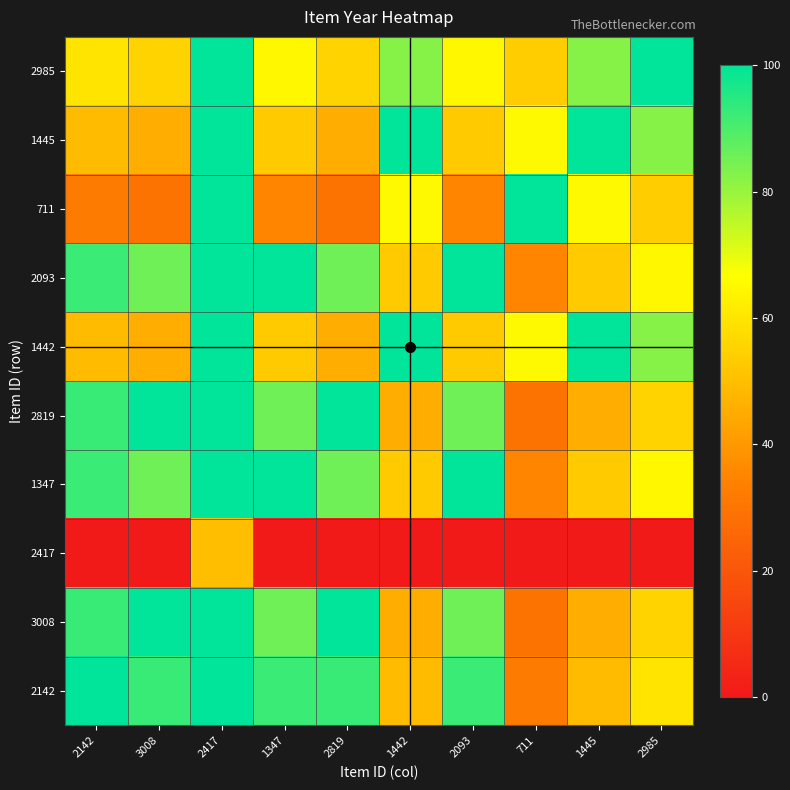

Reading left to right, transcribe all the data shown in this chart.

2142: 2142=100.0	3008=92.5	2417=100.0	1347=92.3	2819=92.5	1442=49.2	2093=92.3	711=32.0	1445=49.2	2985=59.7
3008: 2142=92.5	3008=100.0	2417=100.0	1347=85.4	2819=100.0	1442=45.5	2093=85.4	711=29.6	1445=45.5	2985=55.2
2417: 2142=0.0	3008=0.0	2417=50.0	1347=0.0	2819=0.0	1442=0.0	2093=0.0	711=0.0	1445=0.0	2985=0.0
1347: 2142=92.3	3008=85.4	2417=100.0	1347=100.0	2819=85.4	1442=53.3	2093=100.0	711=34.7	1445=53.3	2985=64.7
2819: 2142=92.5	3008=100.0	2417=100.0	1347=85.4	2819=100.0	1442=45.5	2093=85.4	711=29.6	1445=45.5	2985=55.2
1442: 2142=49.2	3008=45.5	2417=100.0	1347=53.3	2819=45.5	1442=100.0	2093=53.3	711=65.1	1445=100.0	2985=82.4
2093: 2142=92.3	3008=85.4	2417=100.0	1347=100.0	2819=85.4	1442=53.3	2093=100.0	711=34.7	1445=53.3	2985=64.7
711: 2142=32.0	3008=29.6	2417=100.0	1347=34.7	2819=29.6	1442=65.1	2093=34.7	711=100.0	1445=65.1	2985=53.6
1445: 2142=49.2	3008=45.5	2417=100.0	1347=53.3	2819=45.5	1442=100.0	2093=53.3	711=65.1	1445=100.0	2985=82.4
2985: 2142=59.7	3008=55.2	2417=100.0	1347=64.7	2819=55.2	1442=82.4	2093=64.7	711=53.6	1445=82.4	2985=100.0